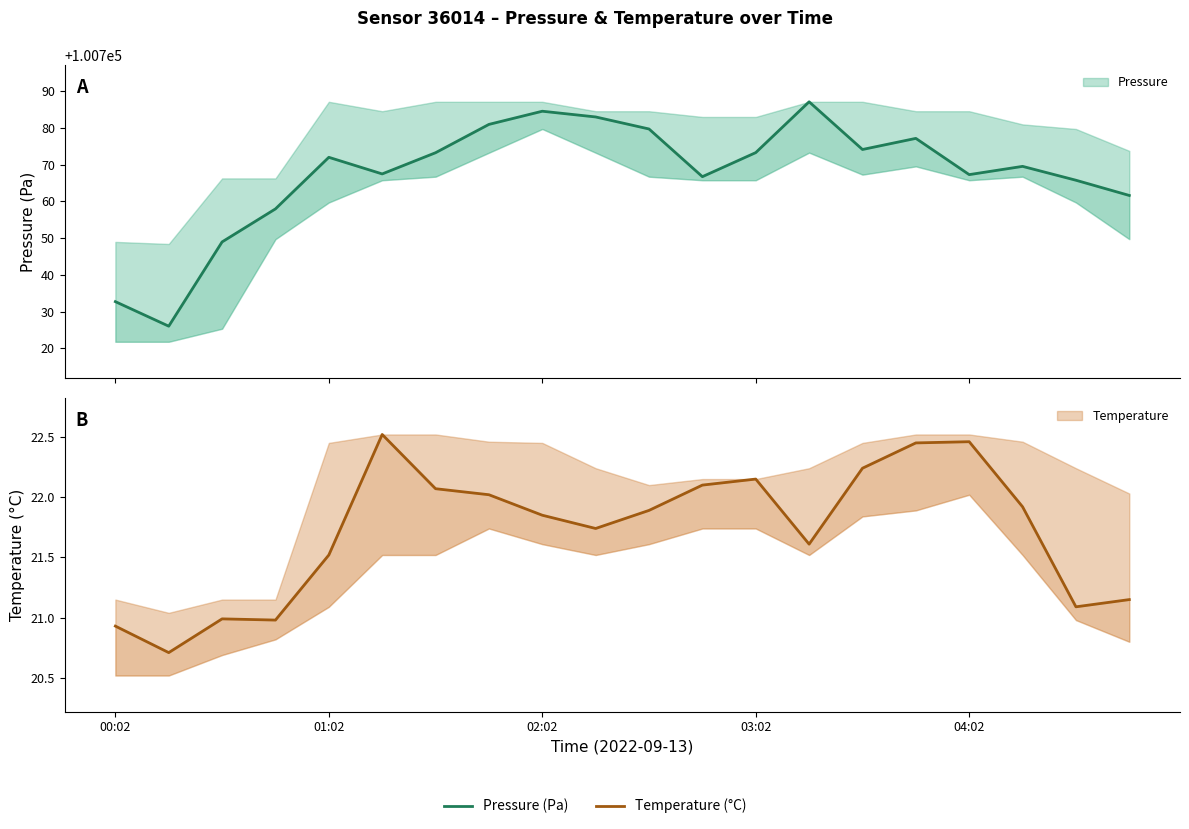

In pressure, how many points are higher than both neighbors (excluding endpoints)?

5